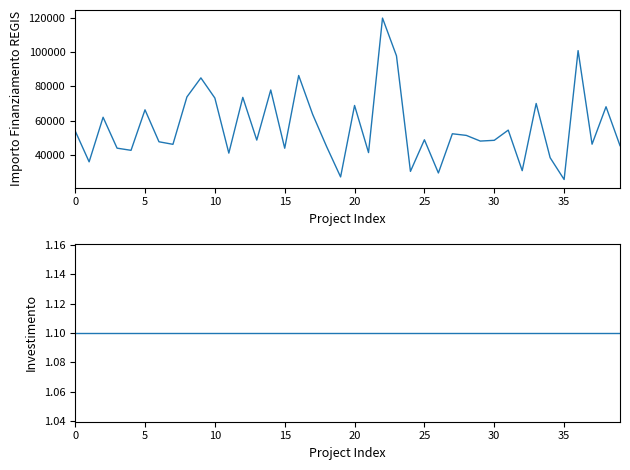

Count the number of categories in the chart.

40